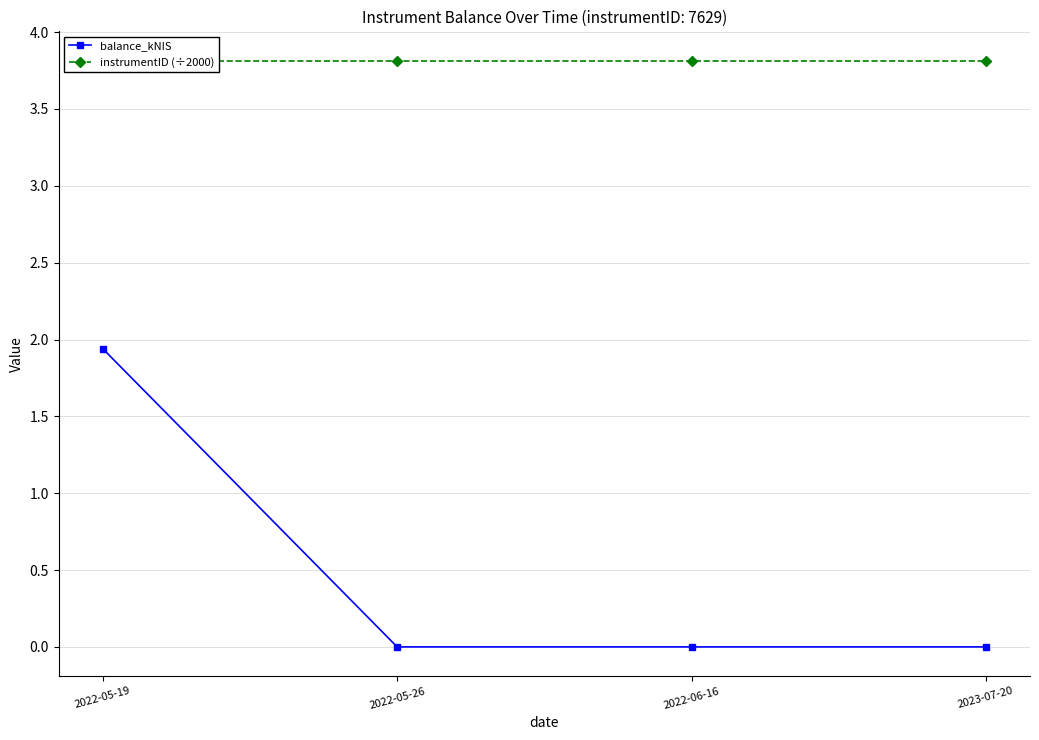

How many lines are shown in the chart?

2